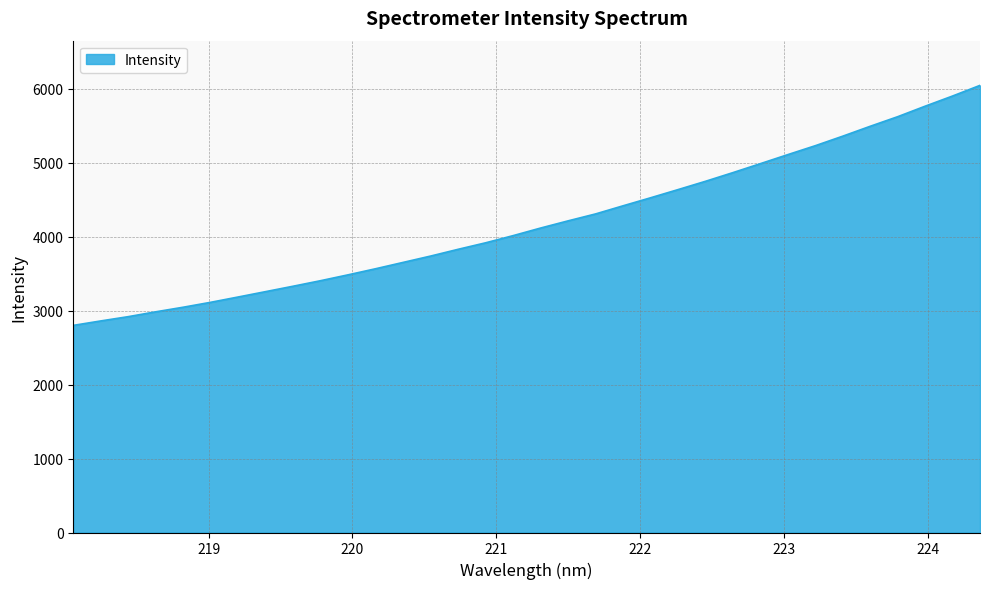

What is the minimum value shown in the chart?

2799.3